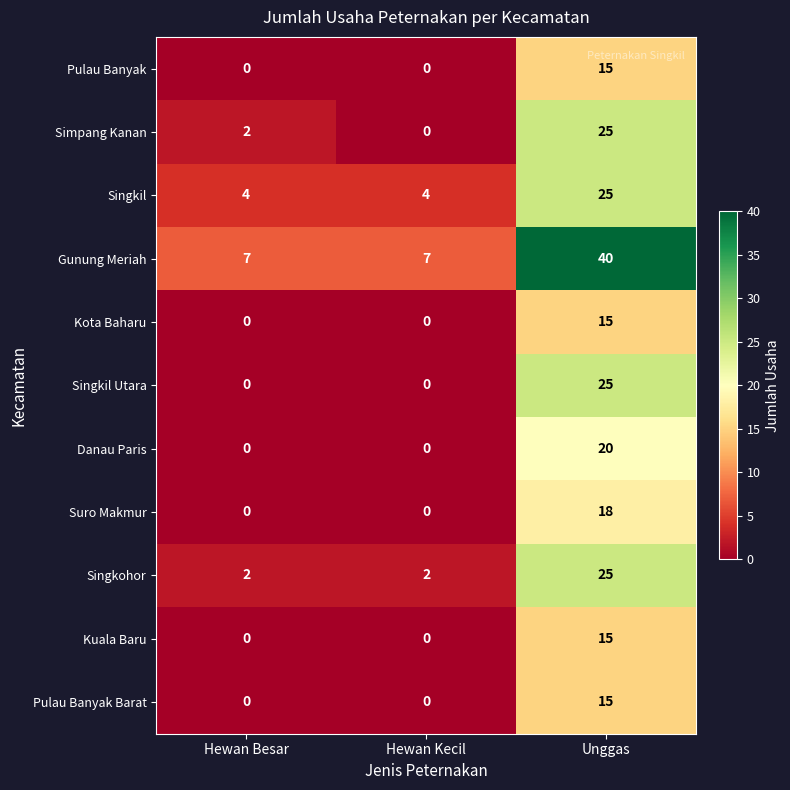

Which series has the widest spread of values?

Gunung Meriah